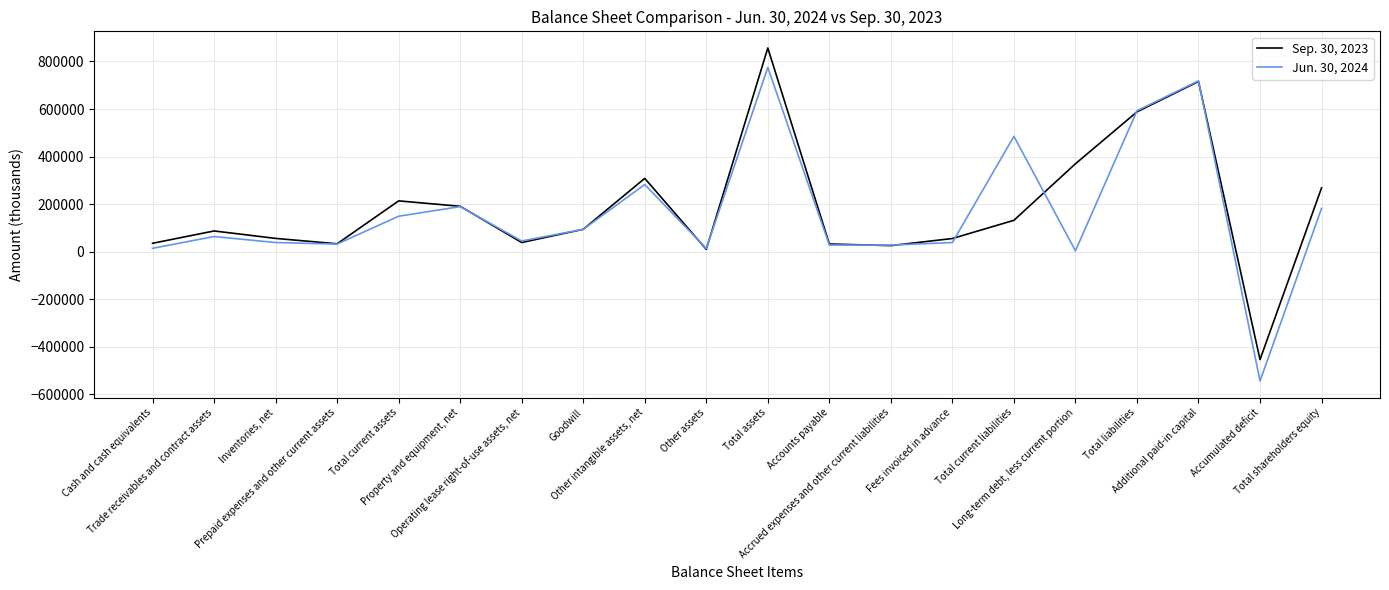

Which series has the largest range (max minus min)?

Jun. 30, 2024